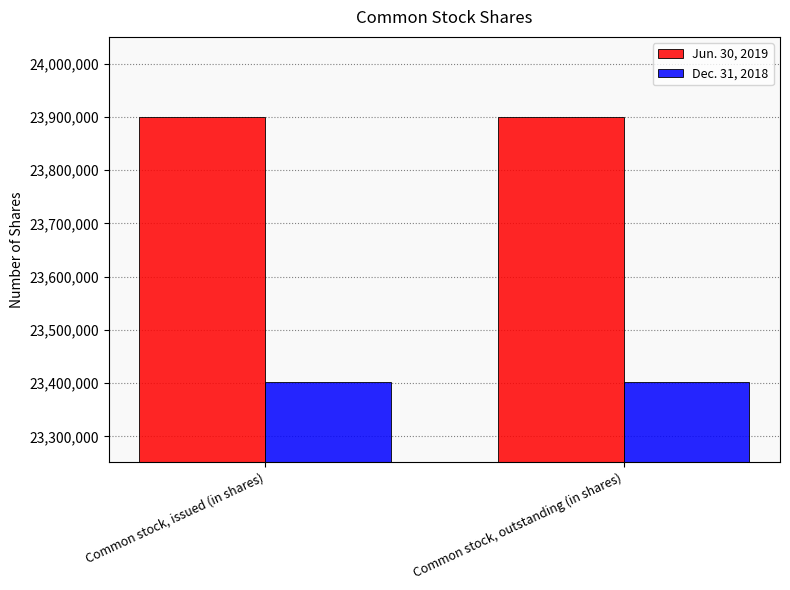

The value of Jun. 30, 2019 at Common stock, outstanding (in shares) is 23900730. True or false?

True